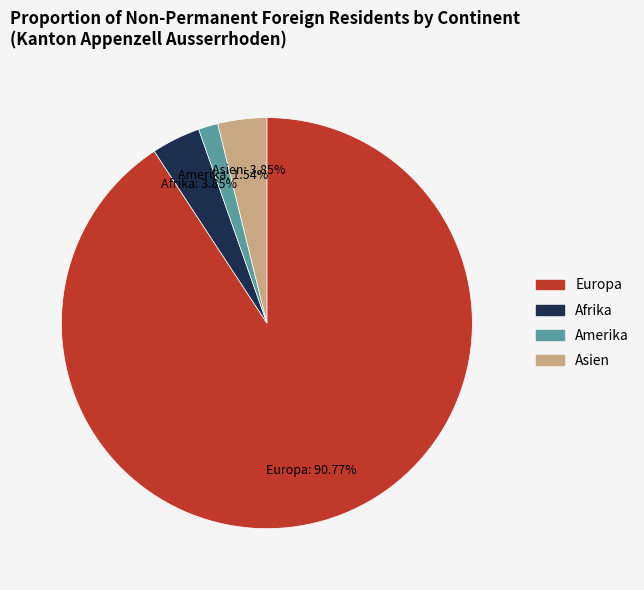

Is there any slice that represents more than half of the pie?

Yes